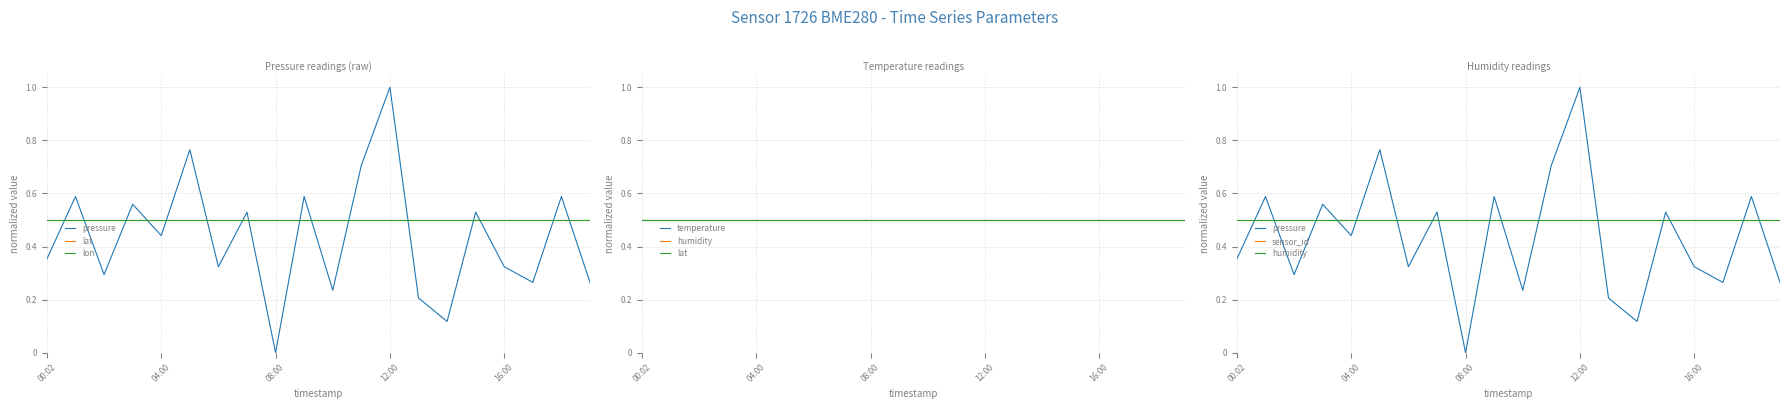

What is the greatest value displayed?

1.0